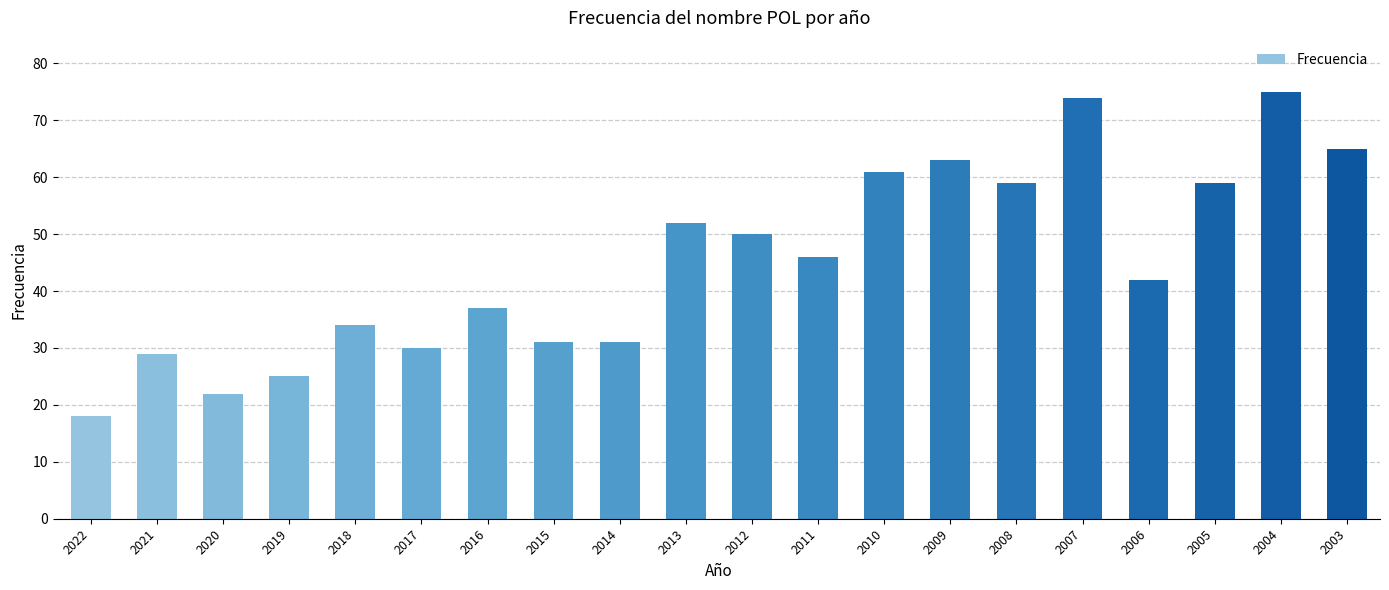

At which label does the data first exceed 46?

2013